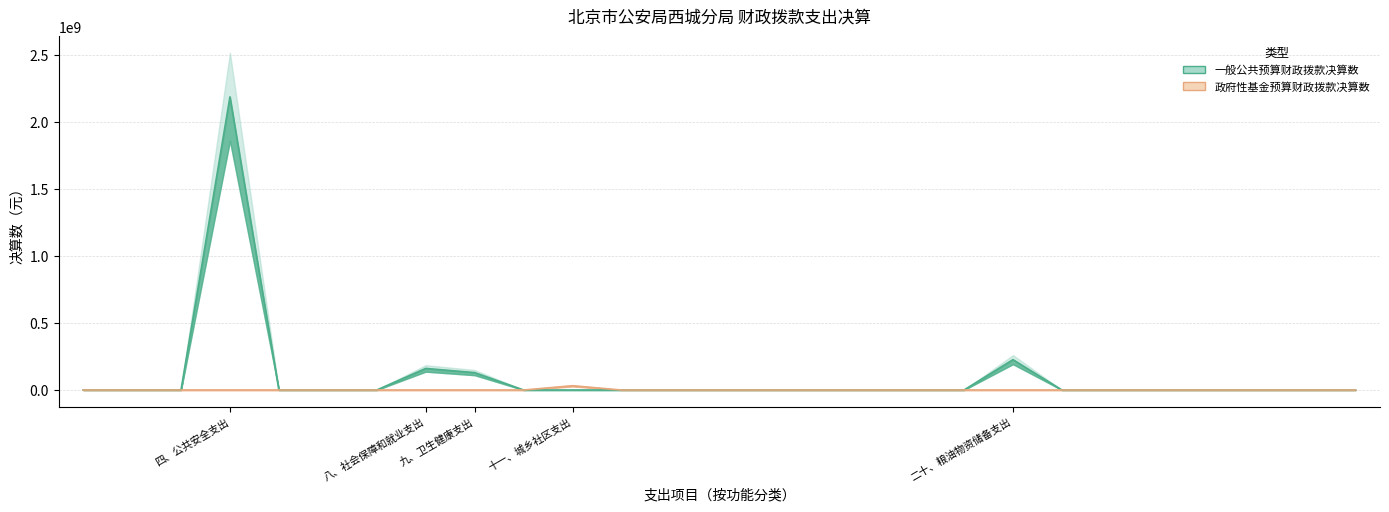

What is the average value of the 政府性基金预算财政拨款决算数 series?

1175926.6